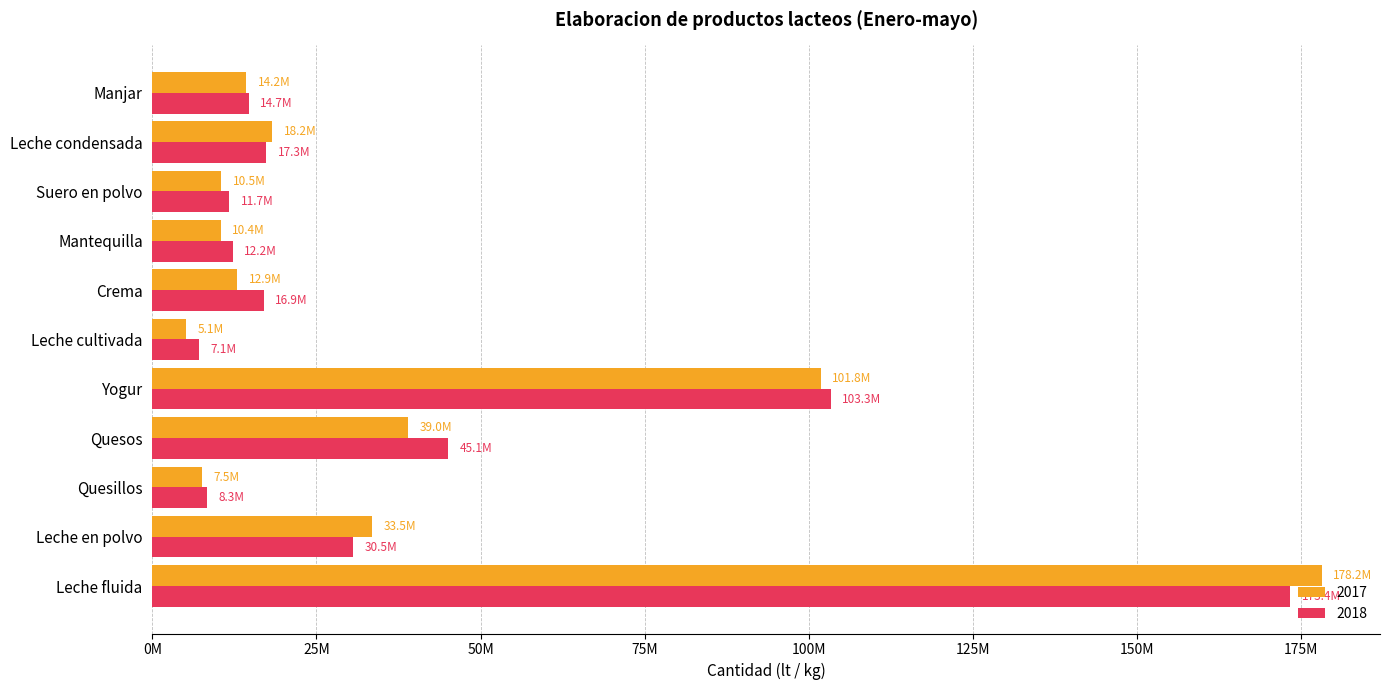

What is the label of the 1st bar from the left?

Leche fluida